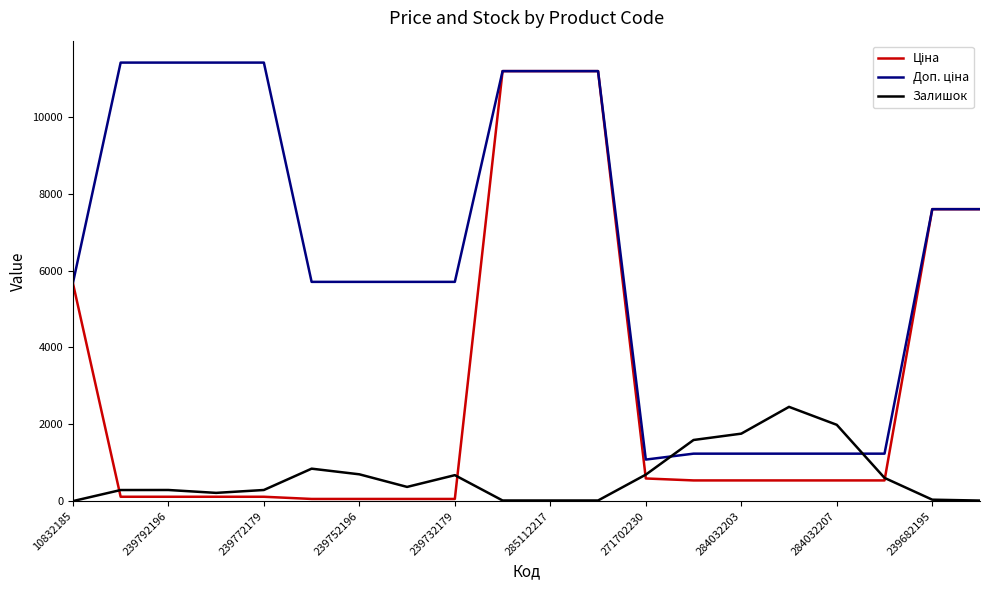

What is the greatest value displayed?

11410.0